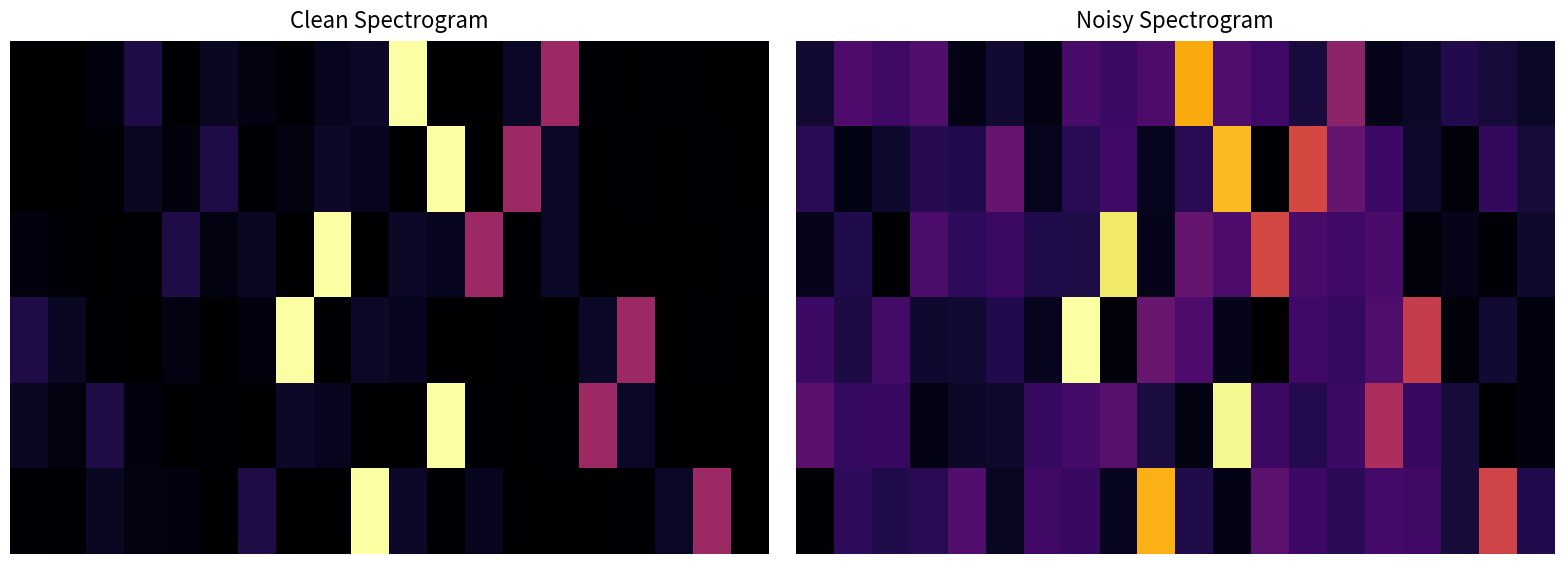

List the series in order of their peak value, lowest first.

0, 5, 1, 2, 4, 3